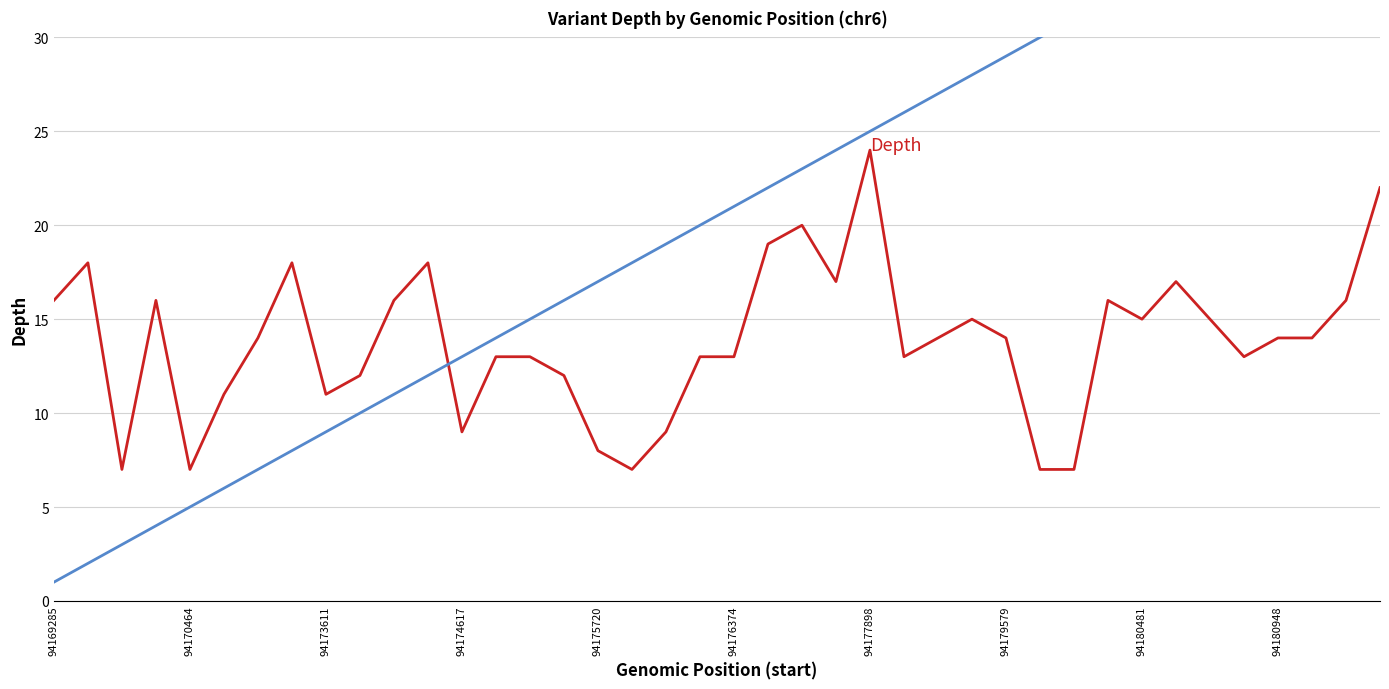

What is the average value of the Cumulative Variant Count series?

20